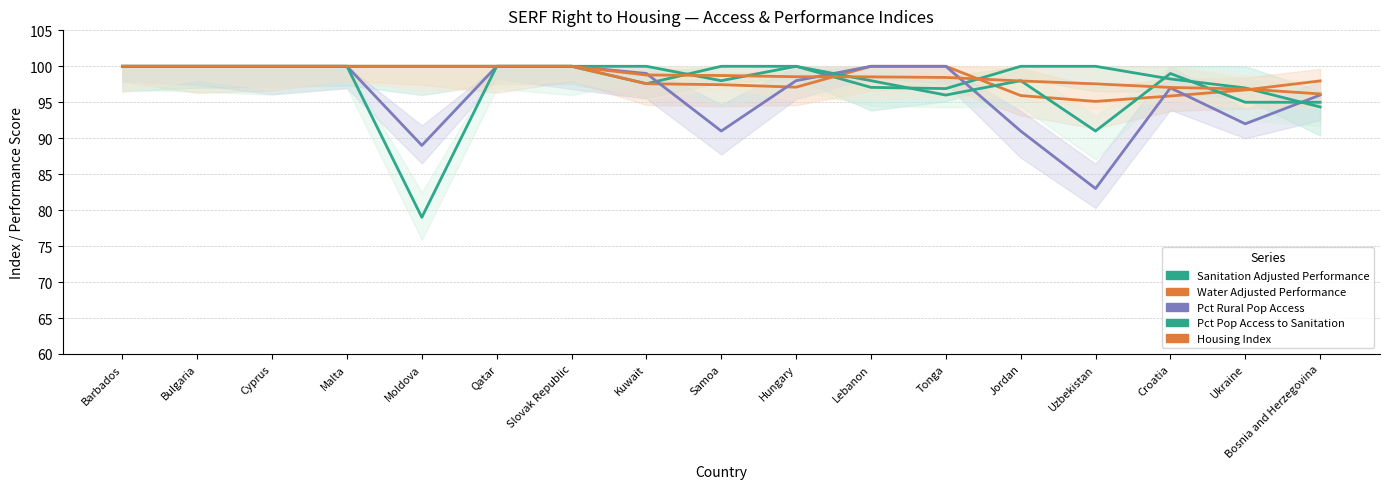

Does the chart display data point markers on the line(s)?

No